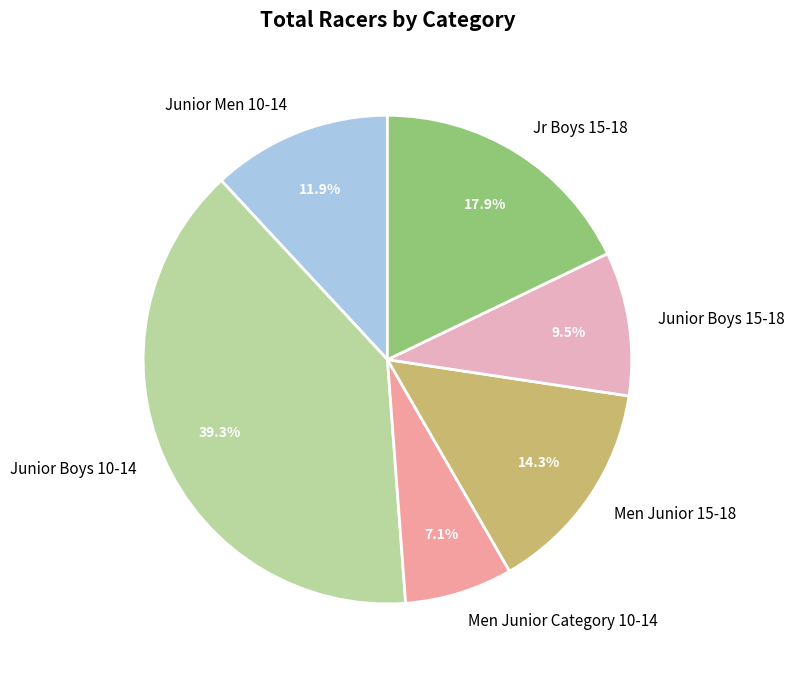

Does any single category account for the majority?

No